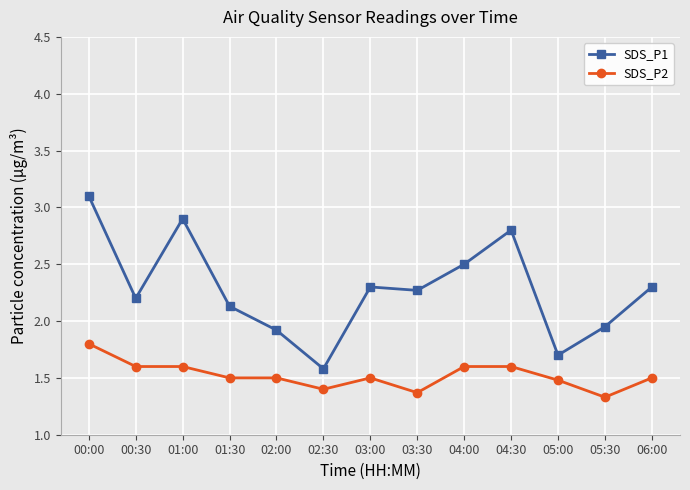

Does the chart display data point markers on the line(s)?

Yes